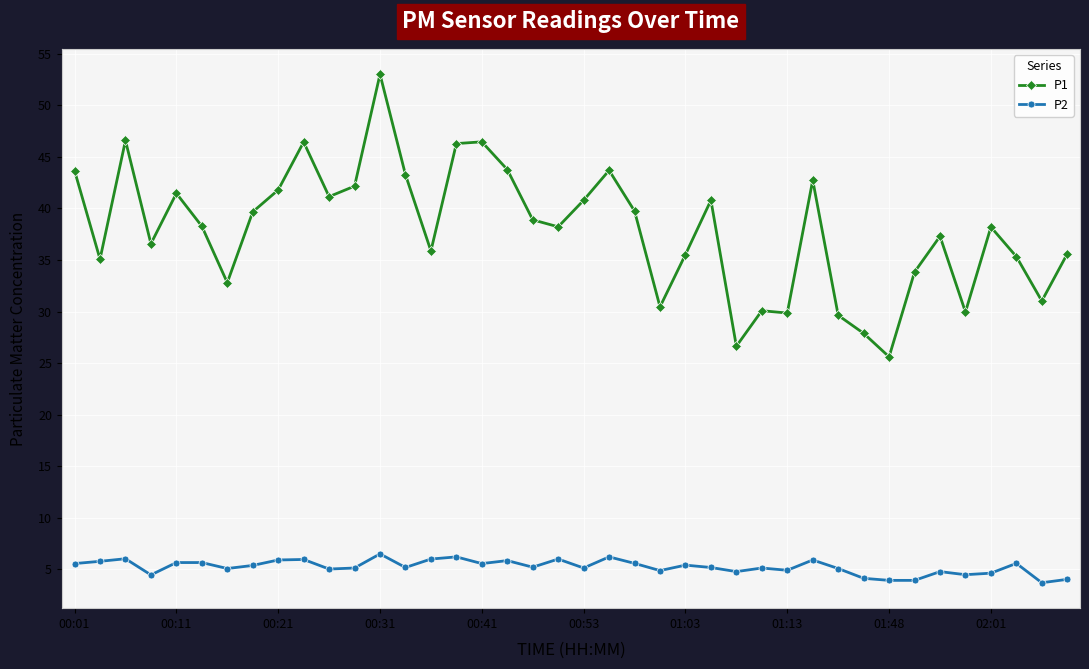

True or false: P2 and P1 cross at least once.

False